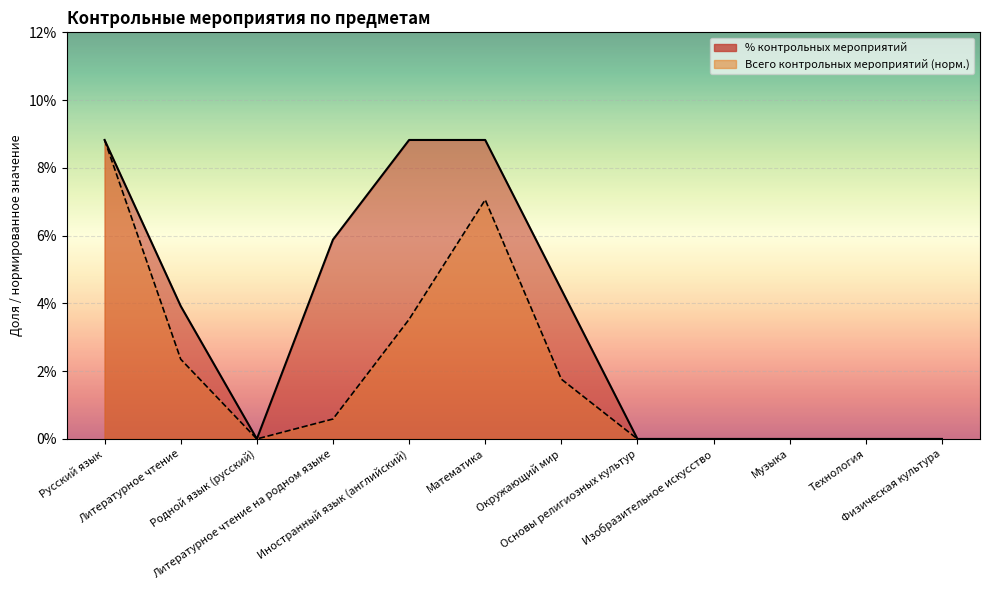

True or false: Всего контрольных мероприятий (норм., line) and % контрольных мероприятий (line) intersect in this chart.

False